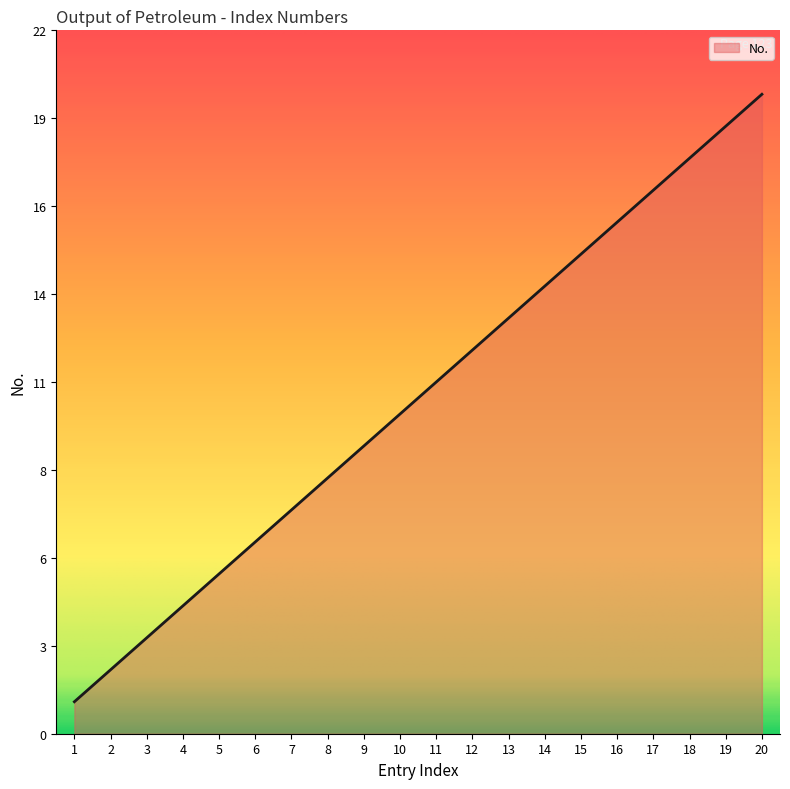

Is this an area chart (filled region under the line)?

Yes